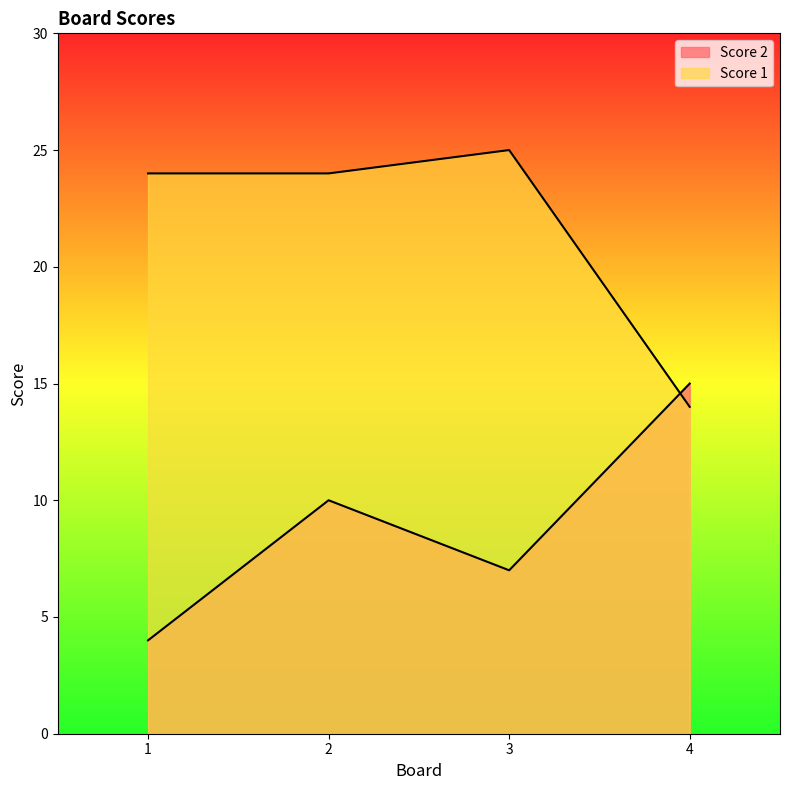

At which label is Score 1 closest to 19?

1